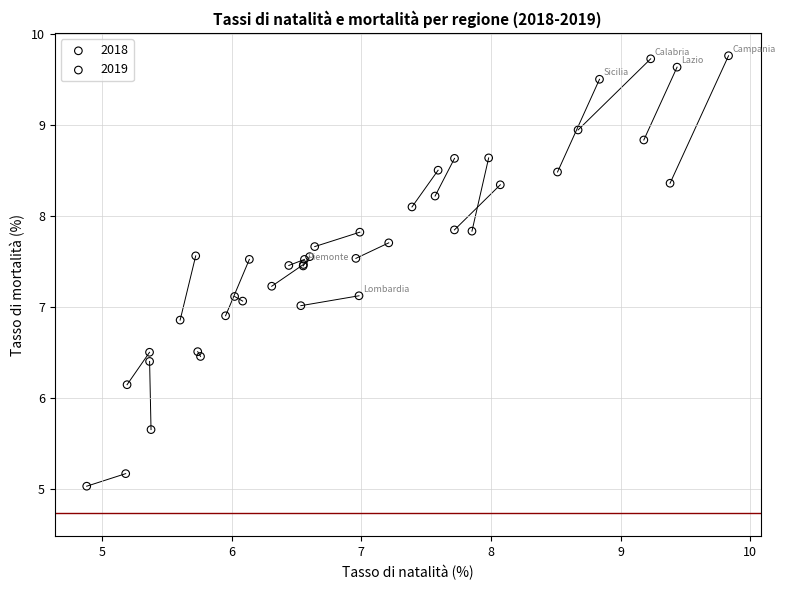

Which series has the largest Y range (max minus min)?

2019